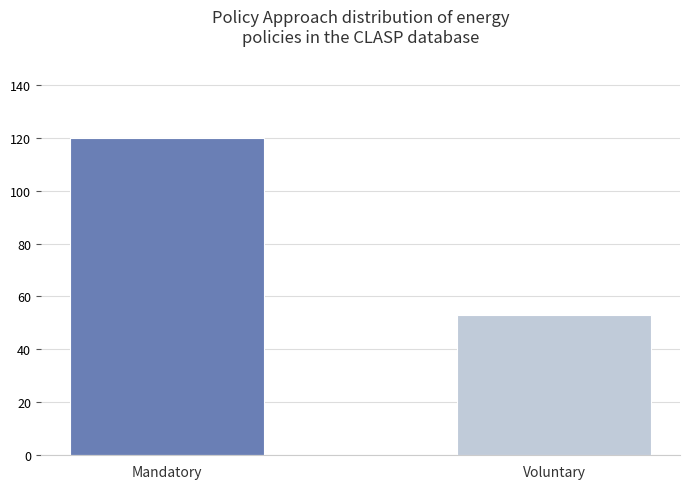

What is the ratio of the value at Voluntary to the value at Mandatory?

0.4